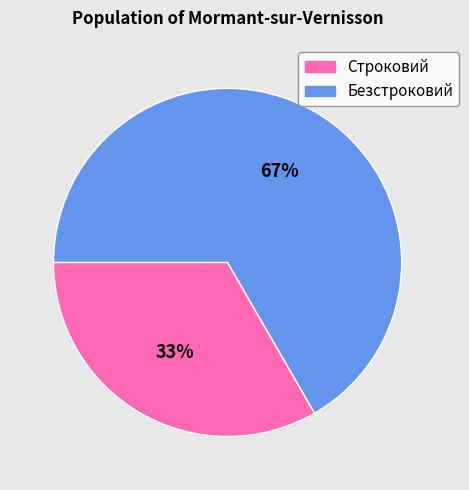

Which slice represents more than half of the pie?

Безстроковий